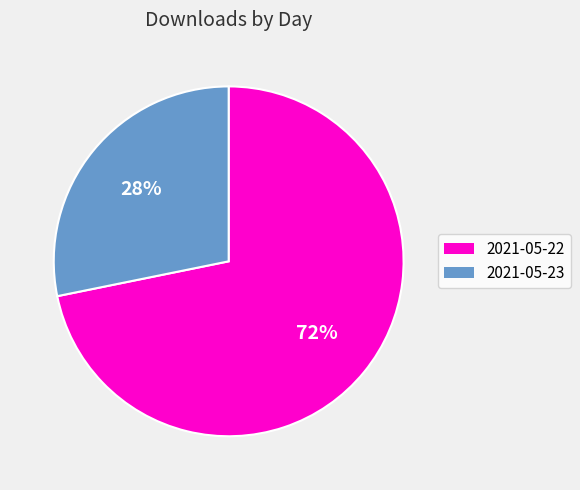

Count the number of slices in the pie.

2